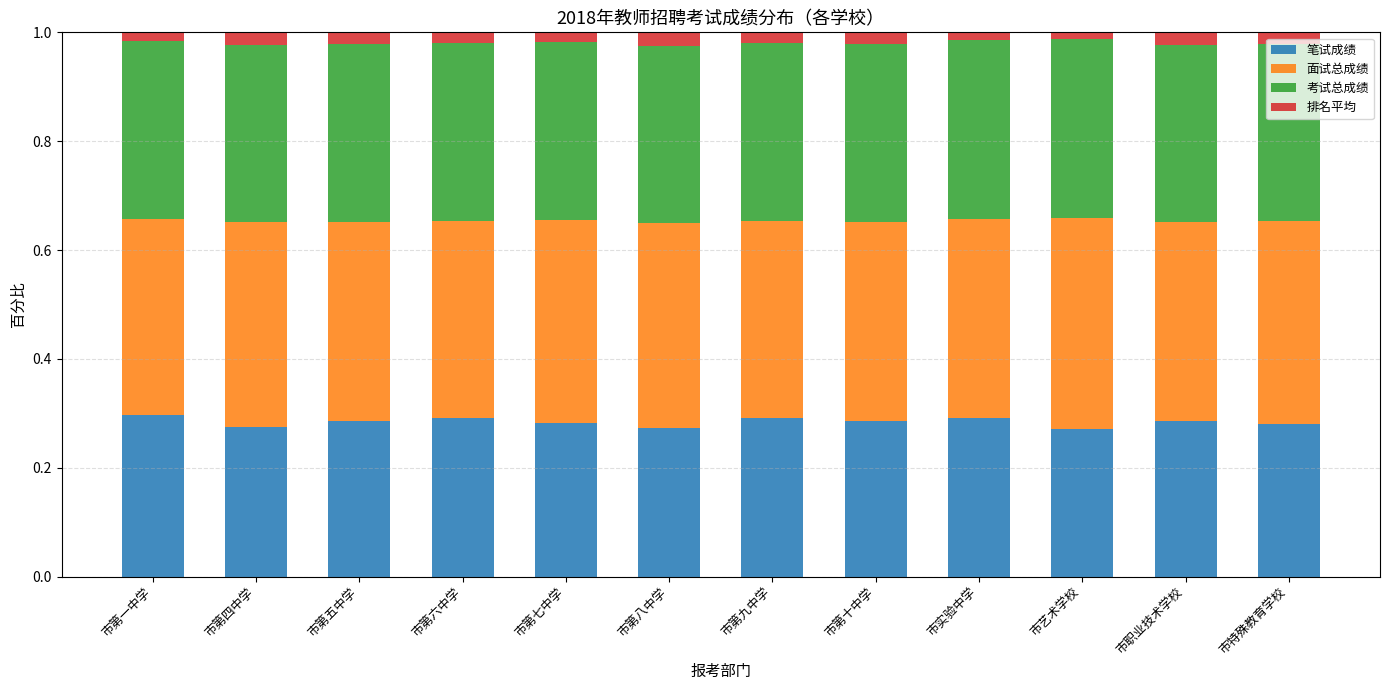

What is the total value across all series at 市第八中学?

1.0